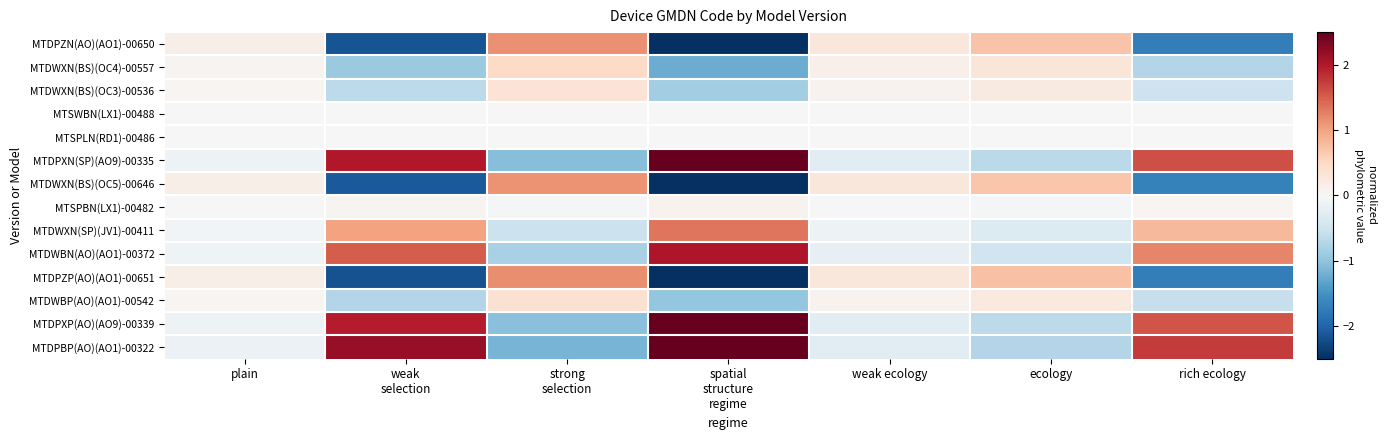

At which category is the sum across all series the highest?

spatial
structure
regime